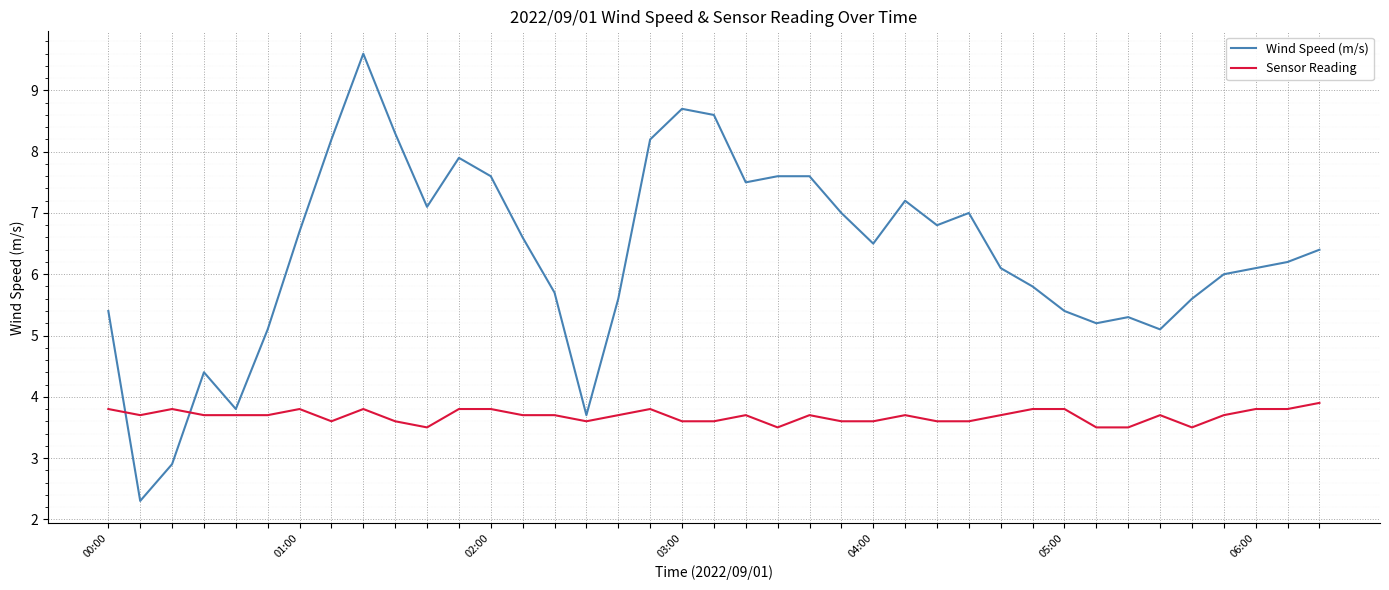

True or false: Sensor Reading and Wind Speed (m/s) intersect in this chart.

True